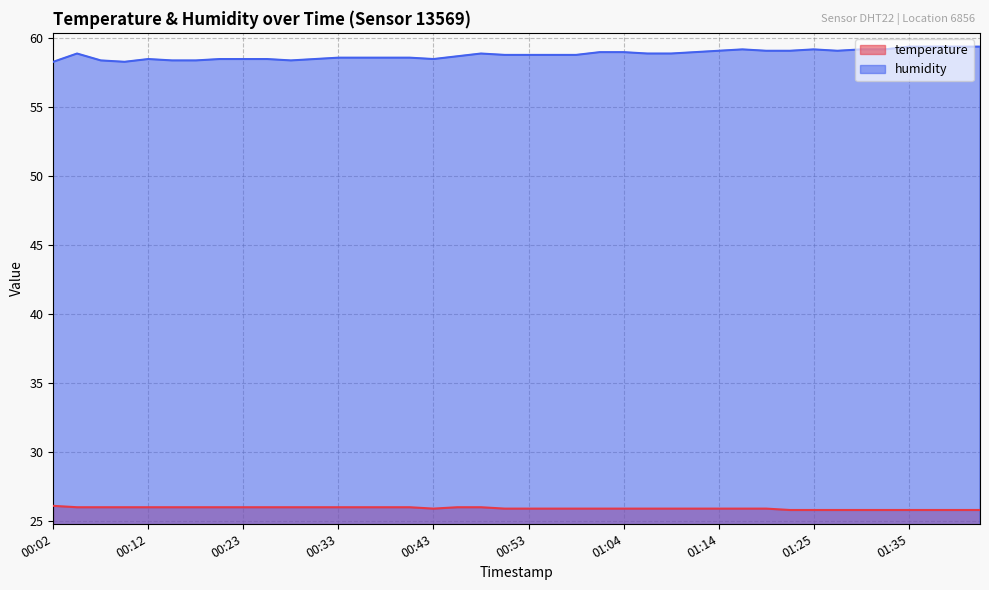

Count the temperature values in the range 25 to 26.

39